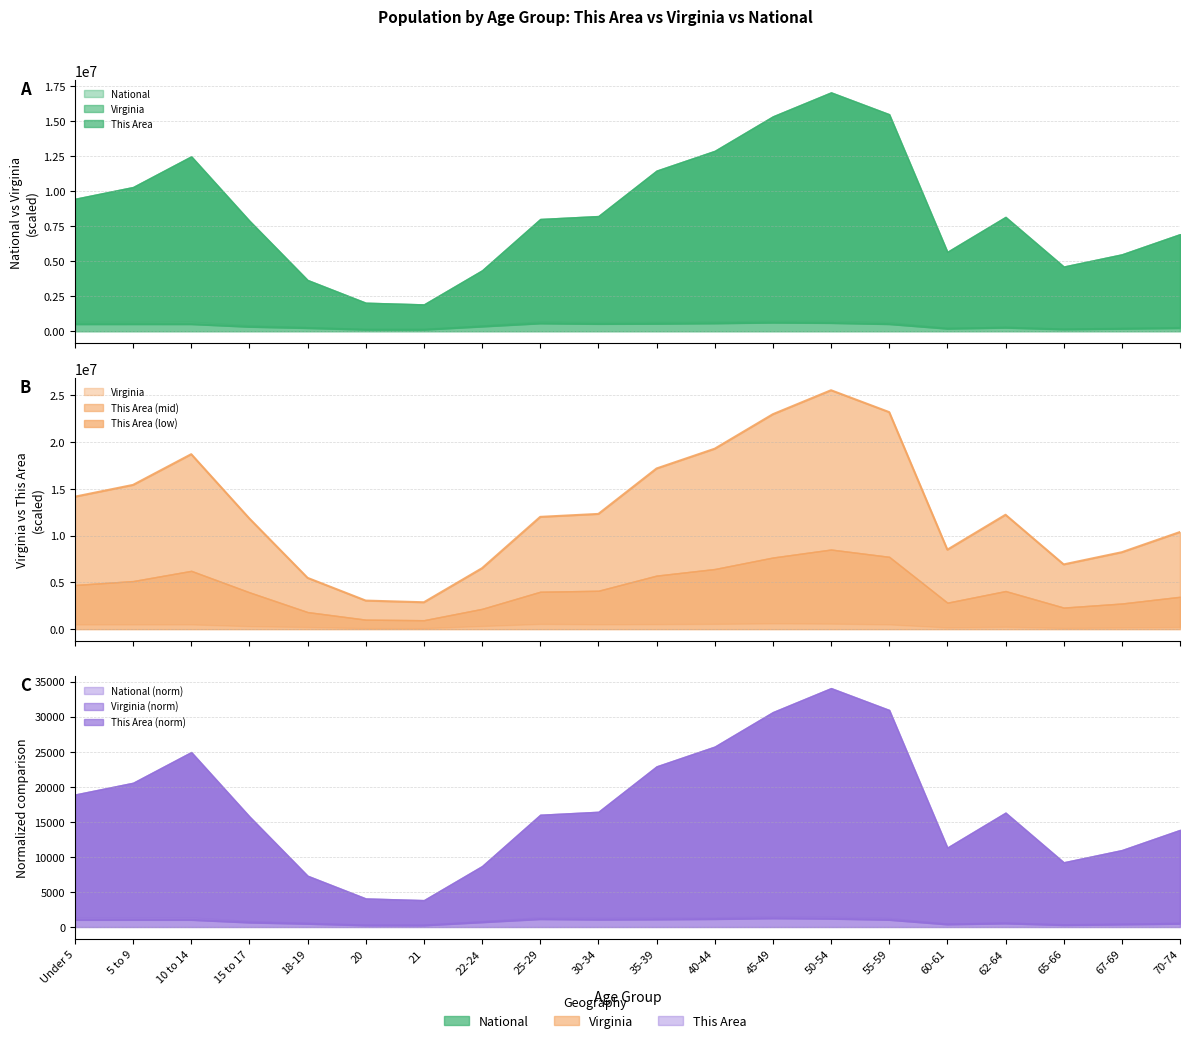

True or false: This Area and Virginia intersect in this chart.

False